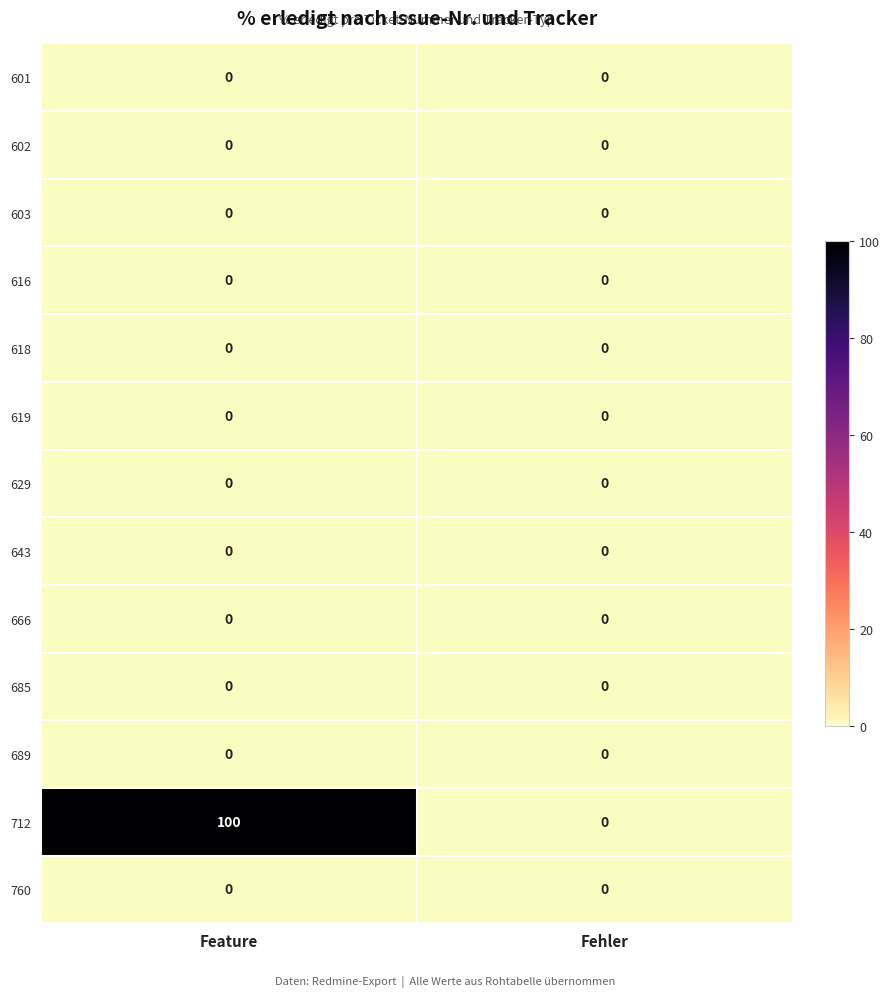

Reading left to right, what are all the values shown in this chart?

601: 0	0
602: 0	0
603: 0	0
616: 0	0
618: 0	0
619: 0	0
629: 0	0
643: 0	0
666: 0	0
685: 0	0
689: 0	0
712: 100	0
760: 0	0